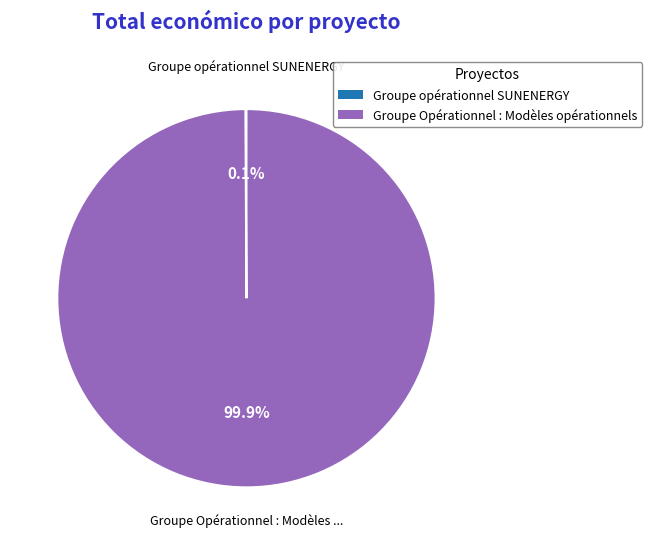

What is the largest slice in the pie chart?

Groupe Opérationnel : Modèles opérationnels